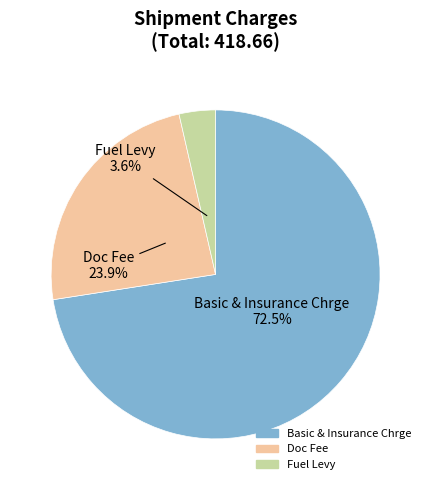

True or false: Doc Fee accounts for 38% of the total.

False